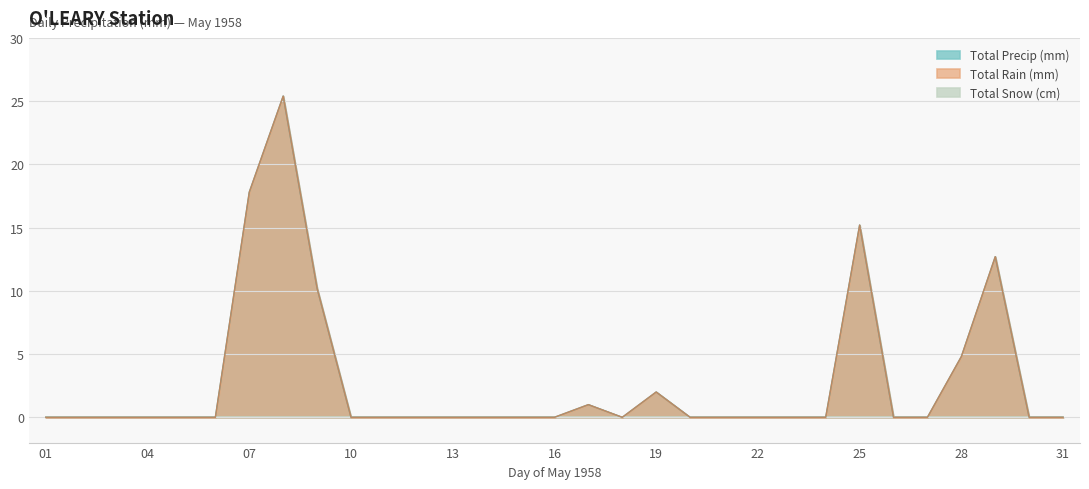

Is it true that Total Precip (mm) equals 0.0 at 30?

True